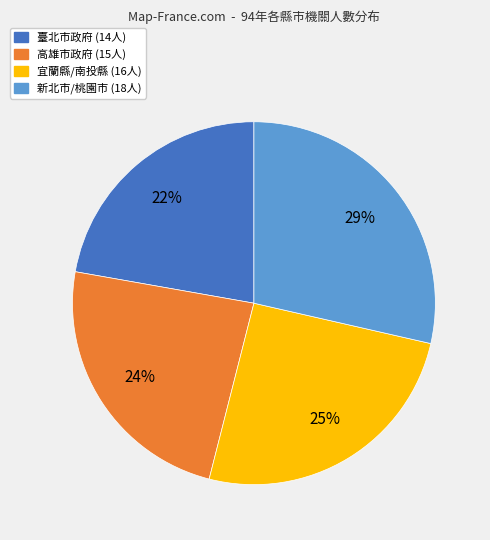

To the nearest percent, what is the average slice percentage?

25%